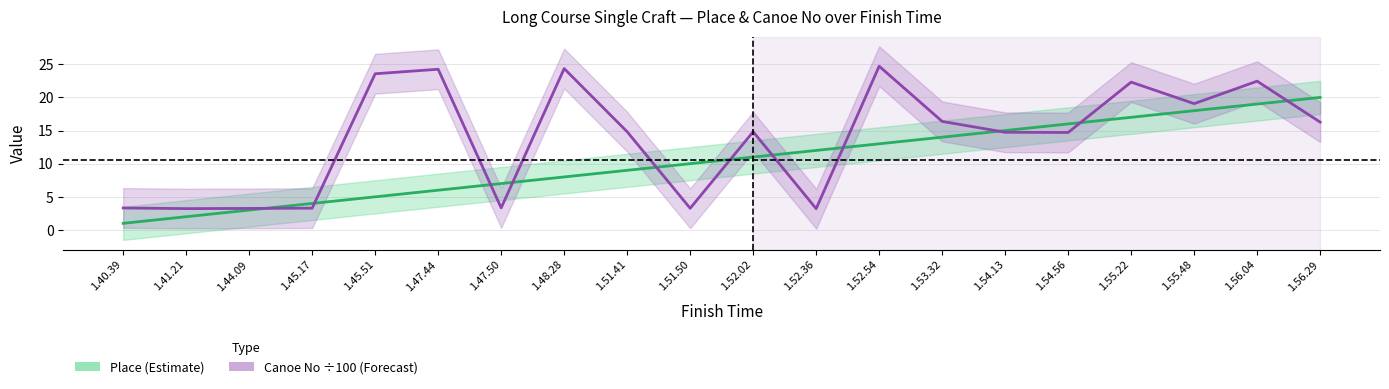

What is the label of the 12th point from the left?

1.52.36